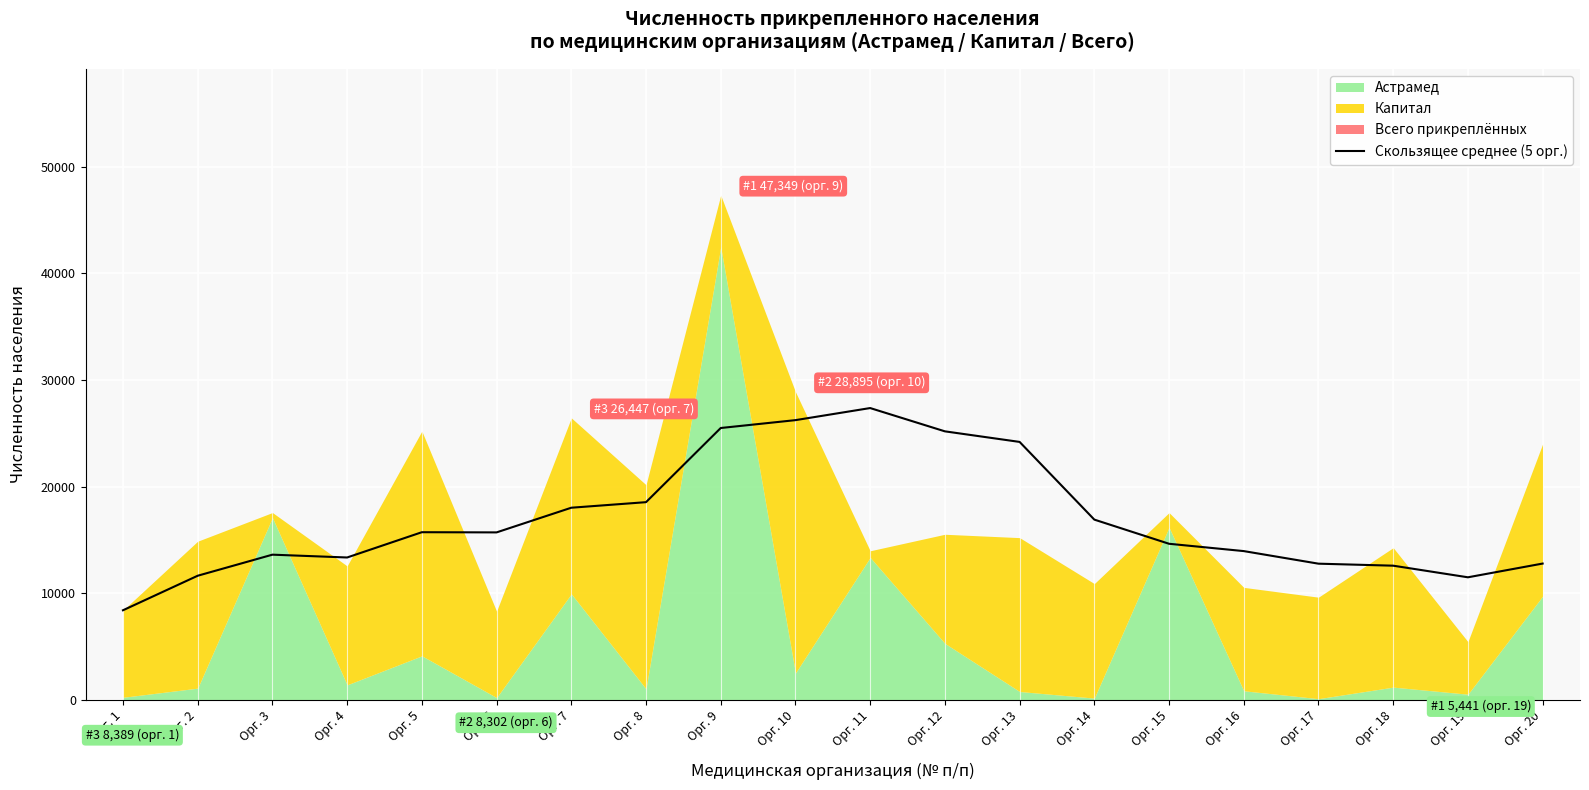

What is the maximum value for Скользящее среднее (5 орг.)?

27366.2